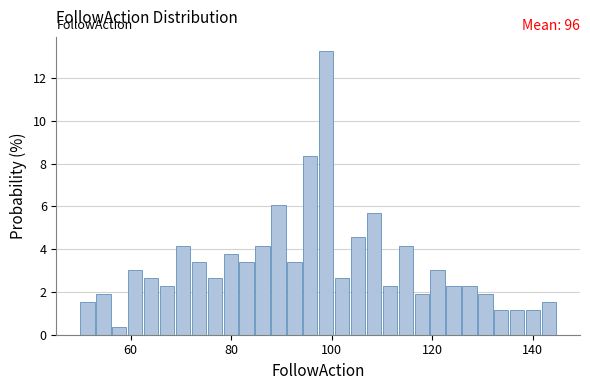

Around what value on the x-axis is the tallest bar? Give the approximate position of its centre, as read against the axis.

98